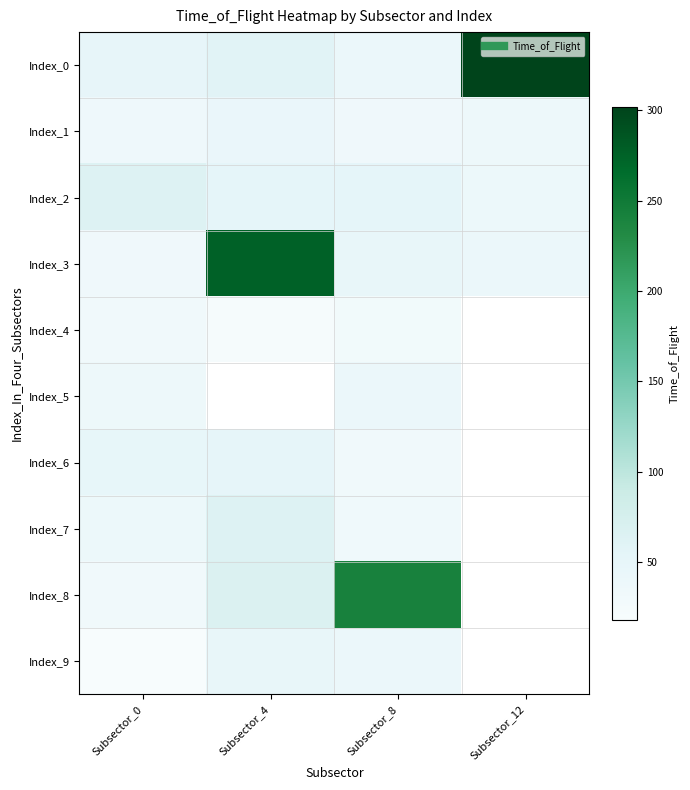

At which category does the chart reach its peak across all series?

Subsector_12